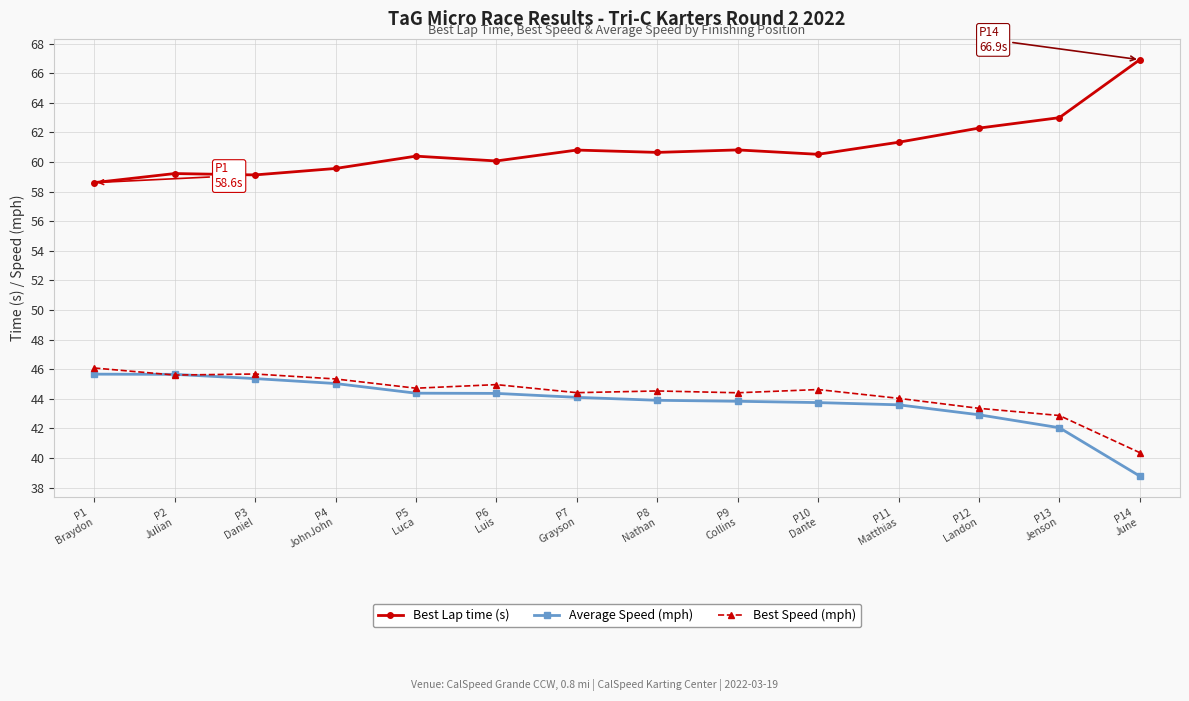

True or false: Best Speed (mph) has more than 1 points higher than both neighbors.

True